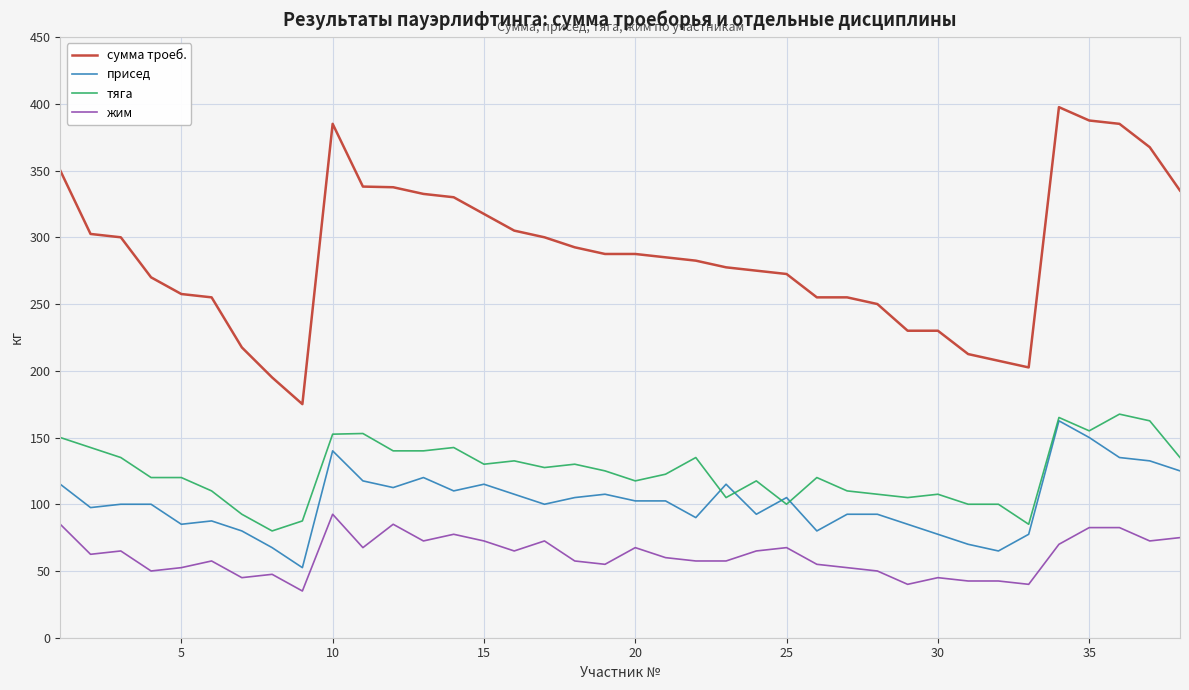

True or false: сумма троеб. and присед cross at least once.

False